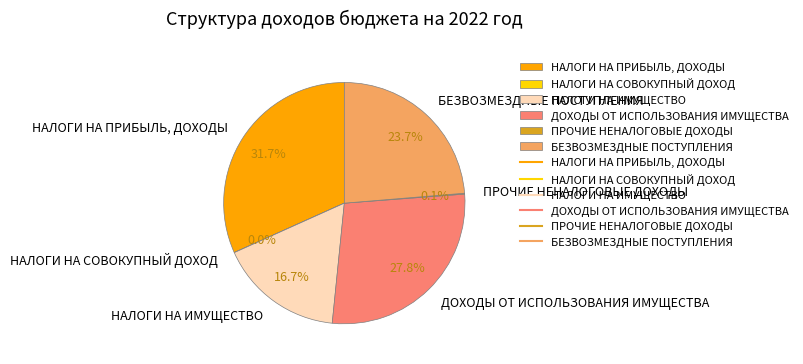

Which slice is the largest?

НАЛОГИ НА ПРИБЫЛЬ, ДОХОДЫ